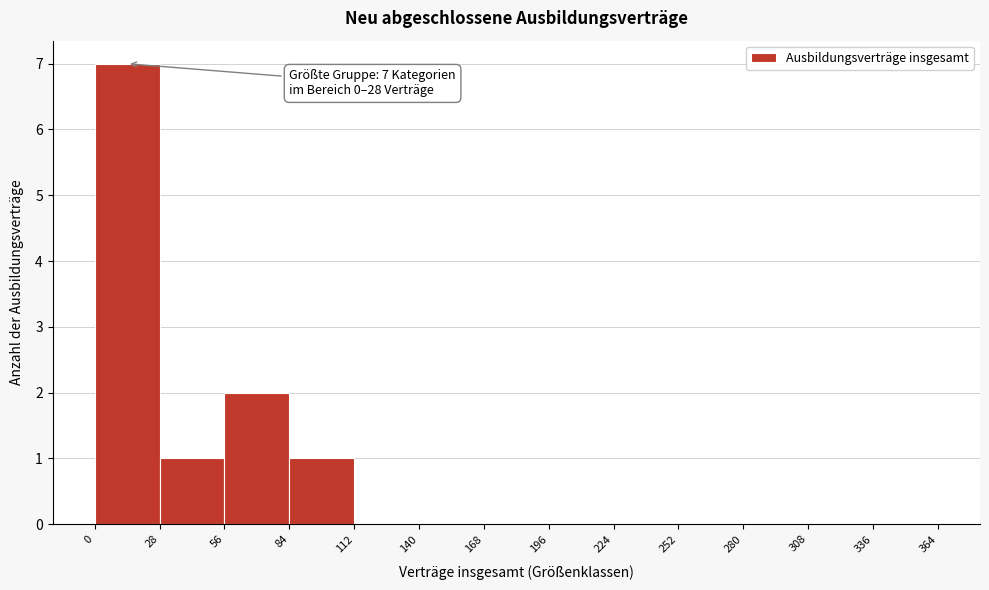

Over which range of the x-axis is the bar tallest?

0 to 28